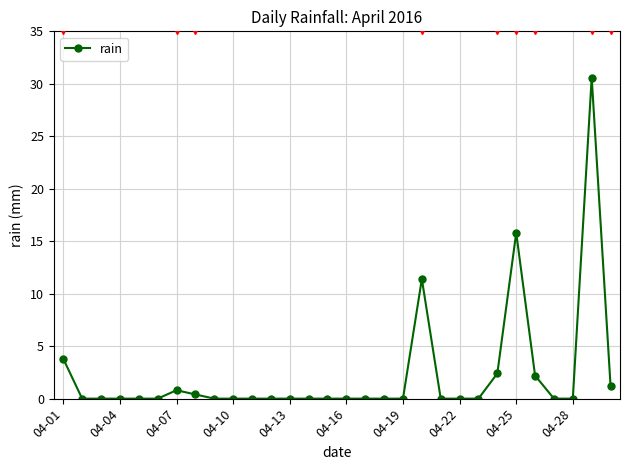

What is the difference between the maximum and minimum values?

30.6